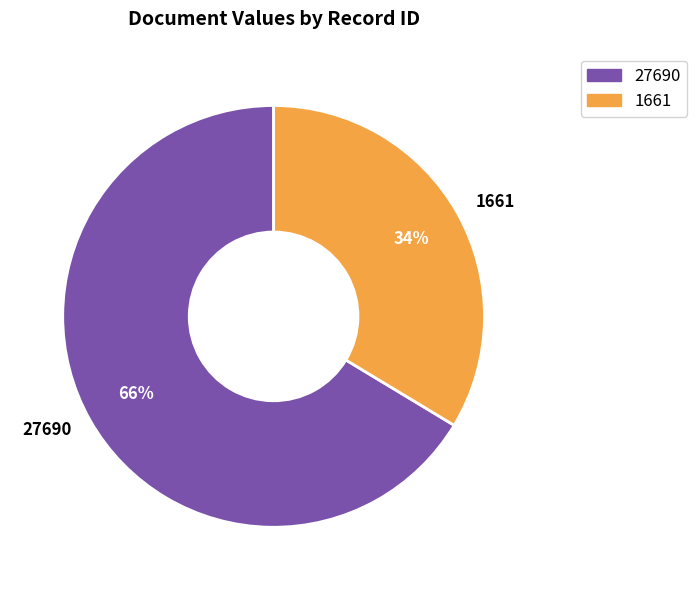

Do 27690 and 1661 together represent more than half of the pie?

Yes